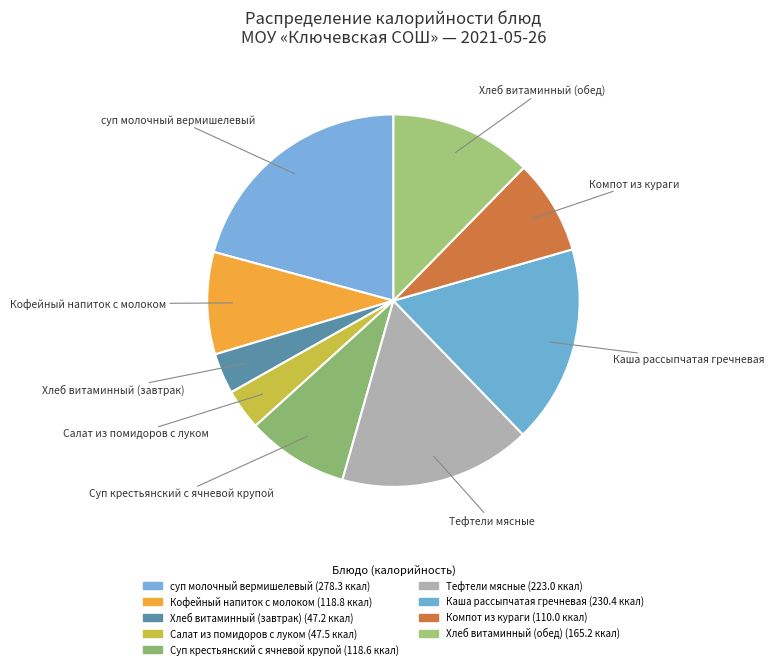

What is the largest slice in the pie chart?

суп молочный вермишелевый